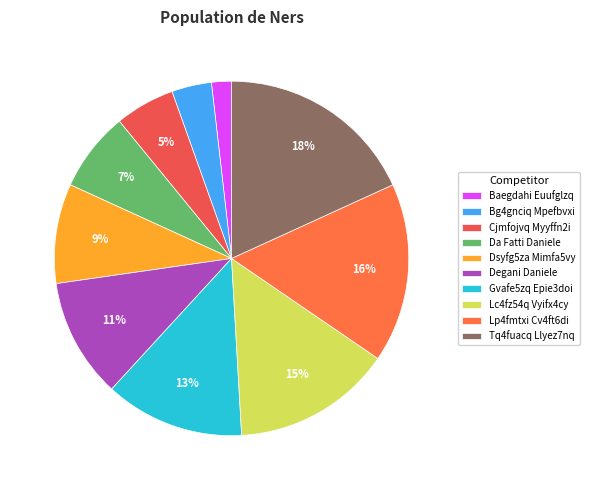

What percentage is NOT represented by Lc4fz54q Vyifx4cy?

85.5%